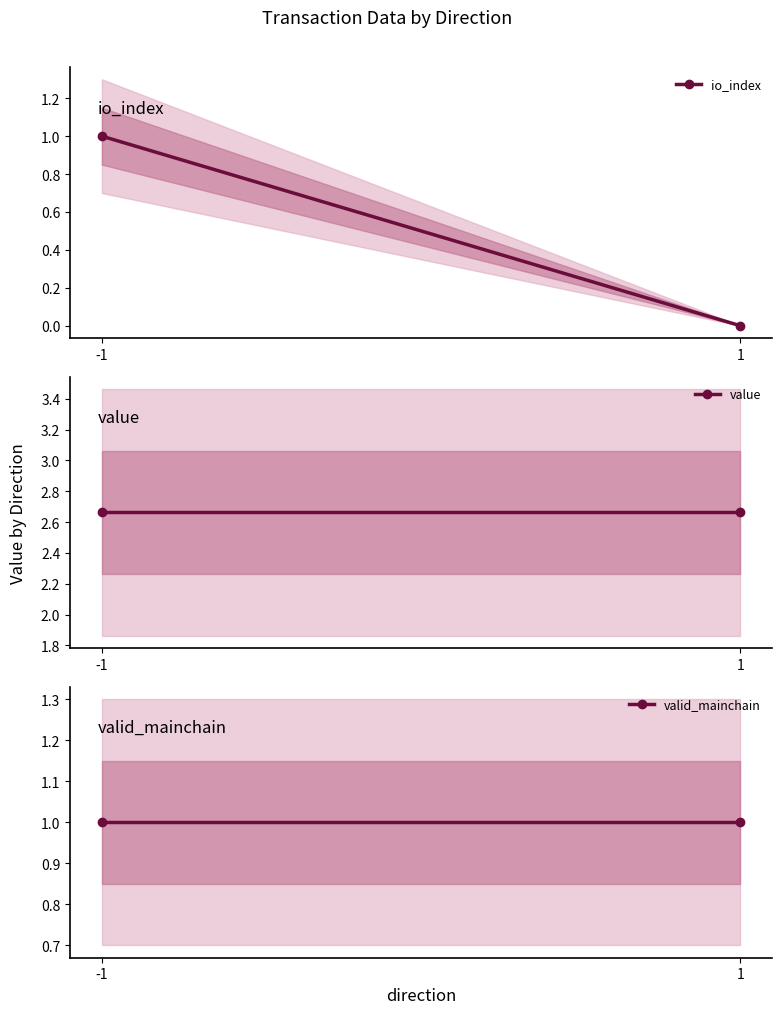

How many series are shown in this chart?

3